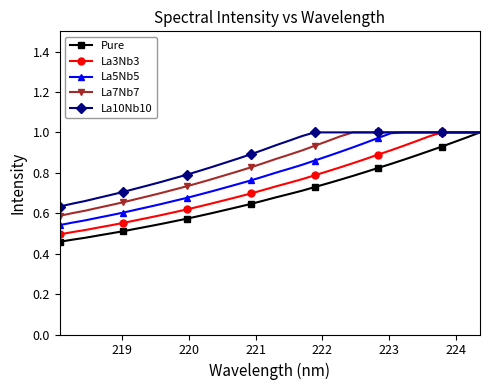

At how many categories does at least one series exceed 0?

34